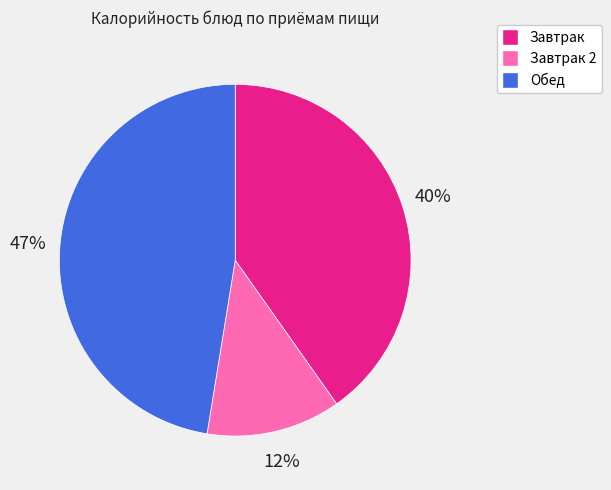

To the nearest percent, what is the average slice percentage?

33%